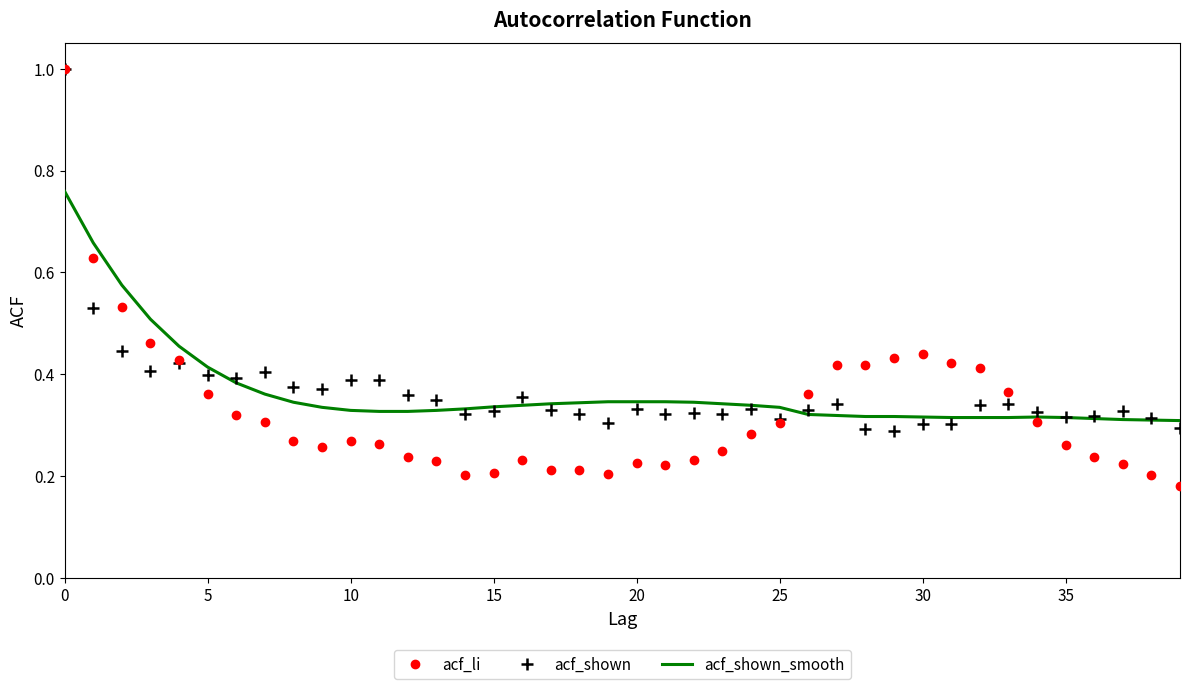

What is the maximum value shown in the chart?

1.0